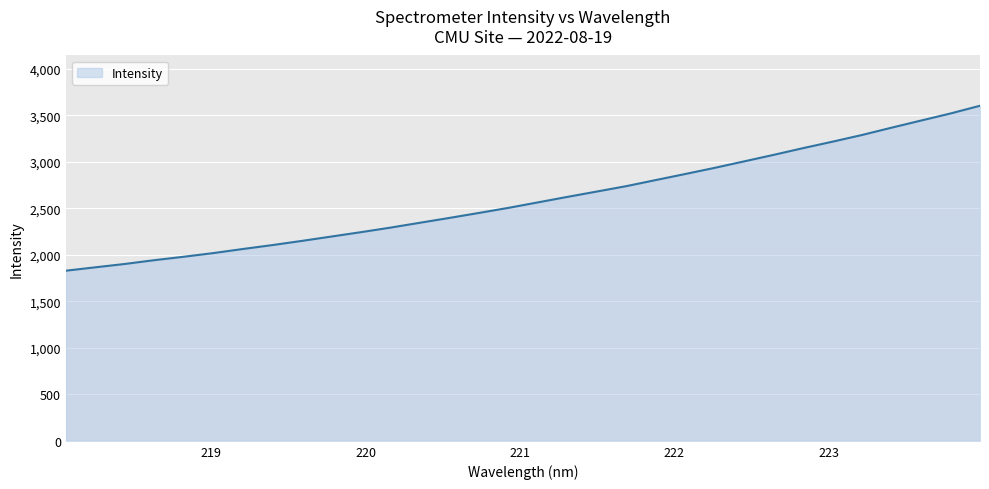

What is the difference between the maximum and minimum values?

1774.3